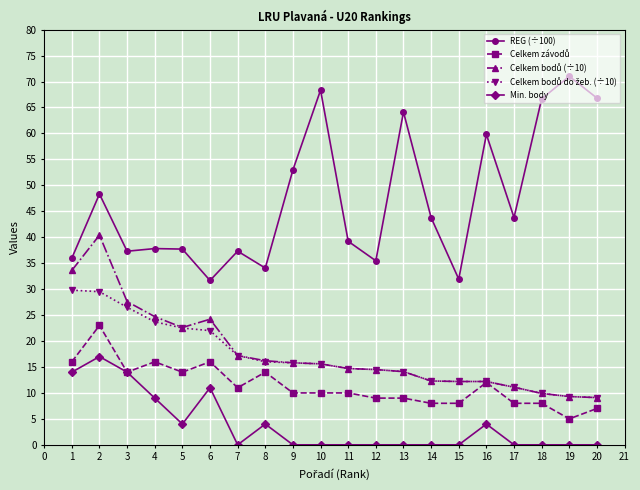

Which series has the largest total across all categories?

REG (÷100)